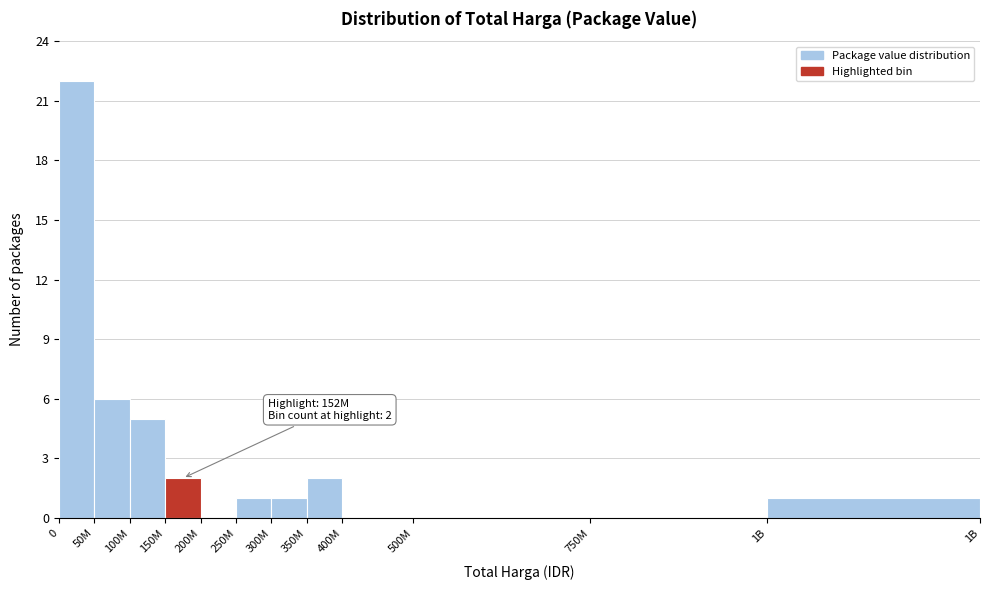

Reading left to right, what are all the values shown in this chart?

0=22	50M=6	100M=5	150M=2	200M=0	250M=1	300M=1	350M=2	400M=0	500M=0	750M=0	1B=1